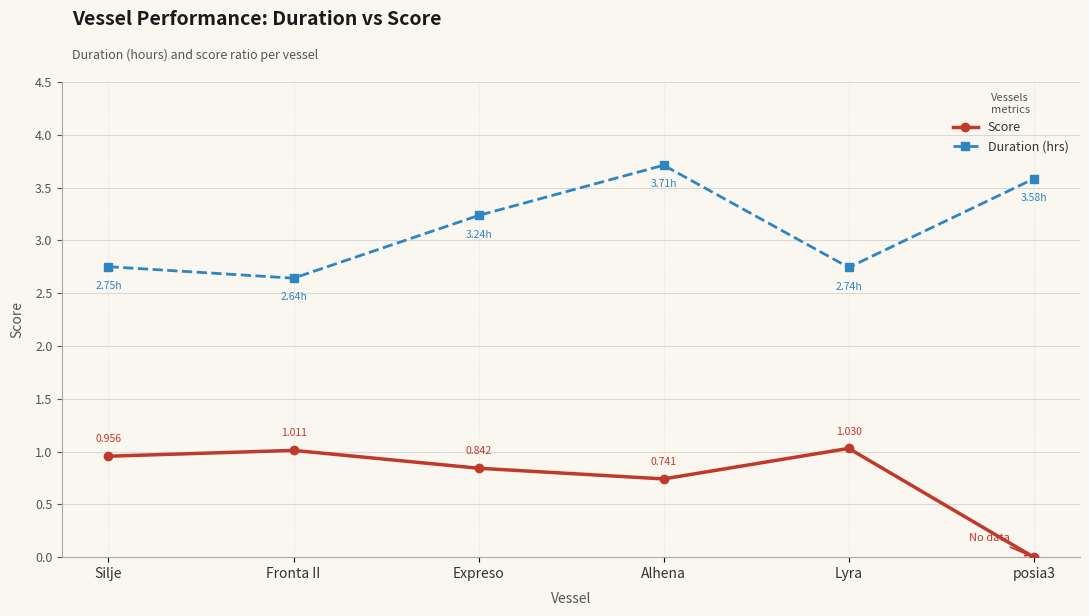

Rank the series by their maximum value, from lowest to highest.

Score, Duration (hrs)